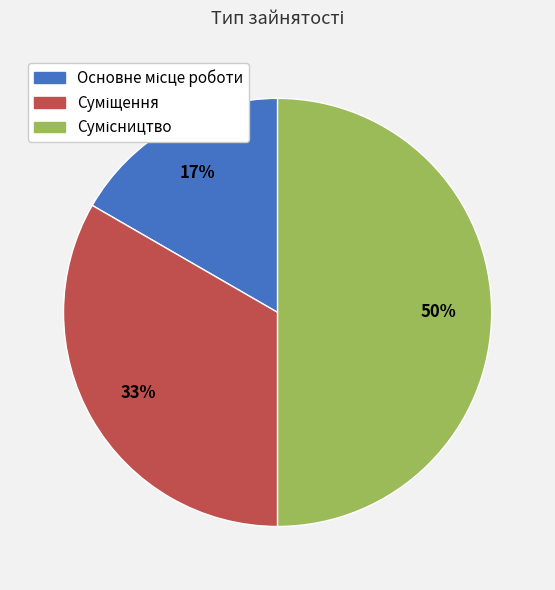

To the nearest percent, what is the difference between the largest and smallest slice percentages?

33%